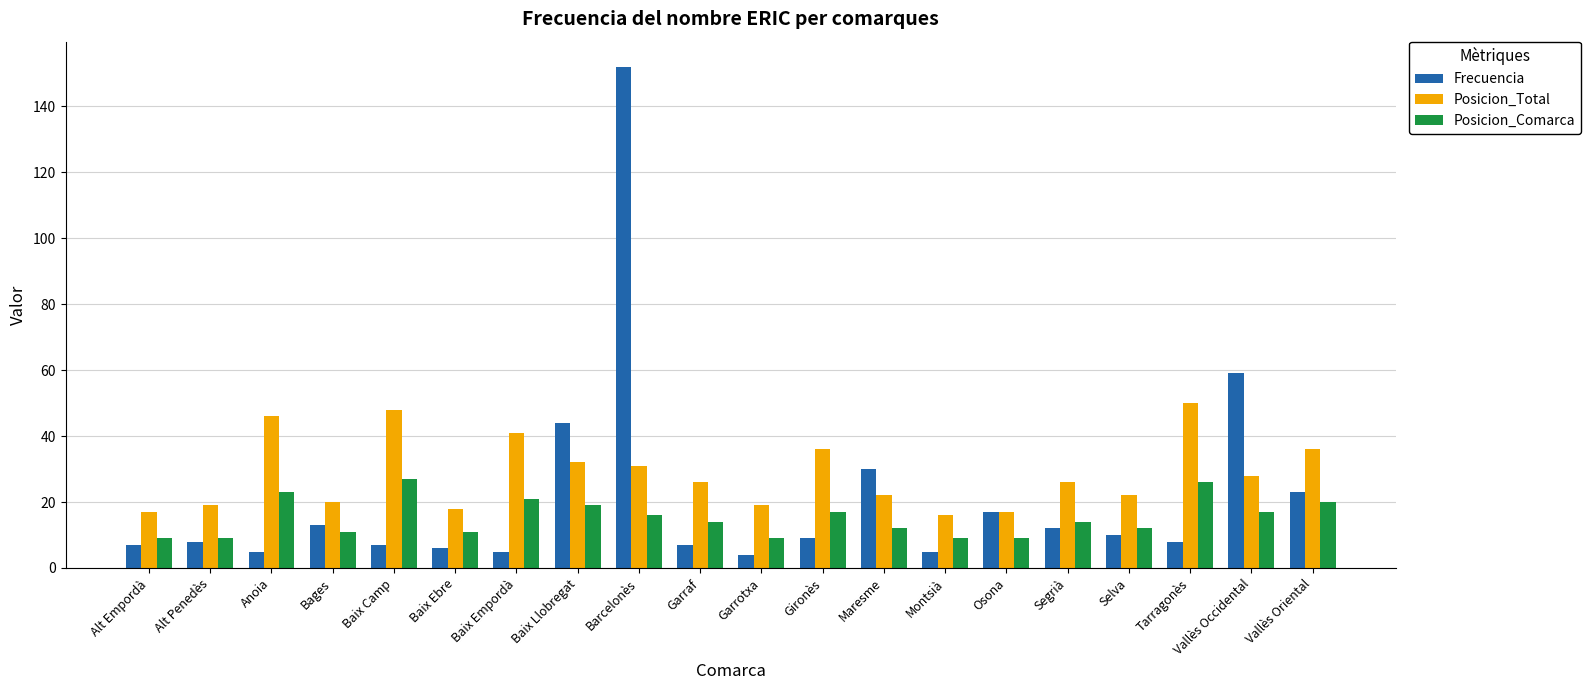

Where is Frecuencia nearest to the value 78?

Vallès Occidental